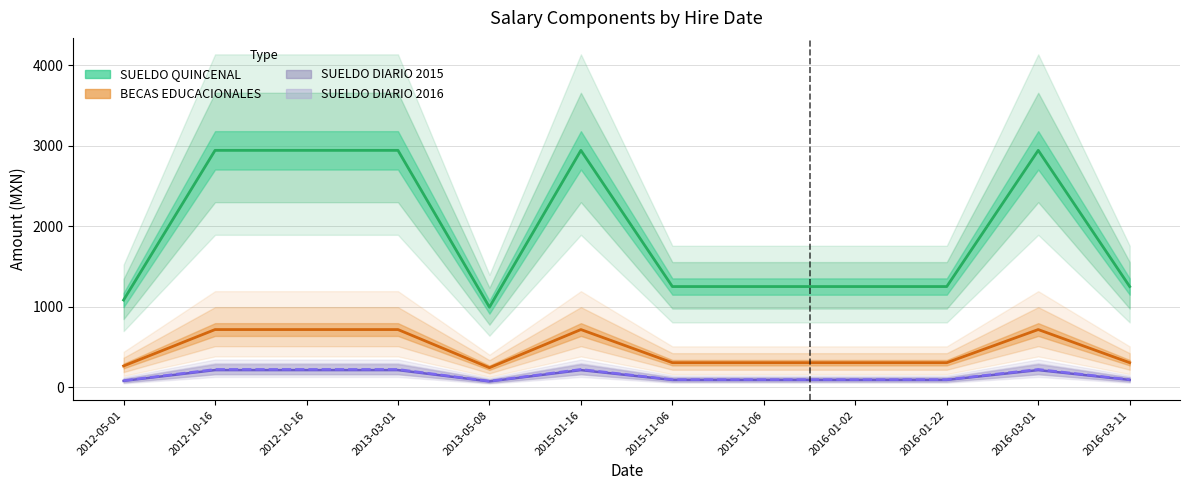

How many data points in SUELDO QUINCENAL are less than 1250?

2